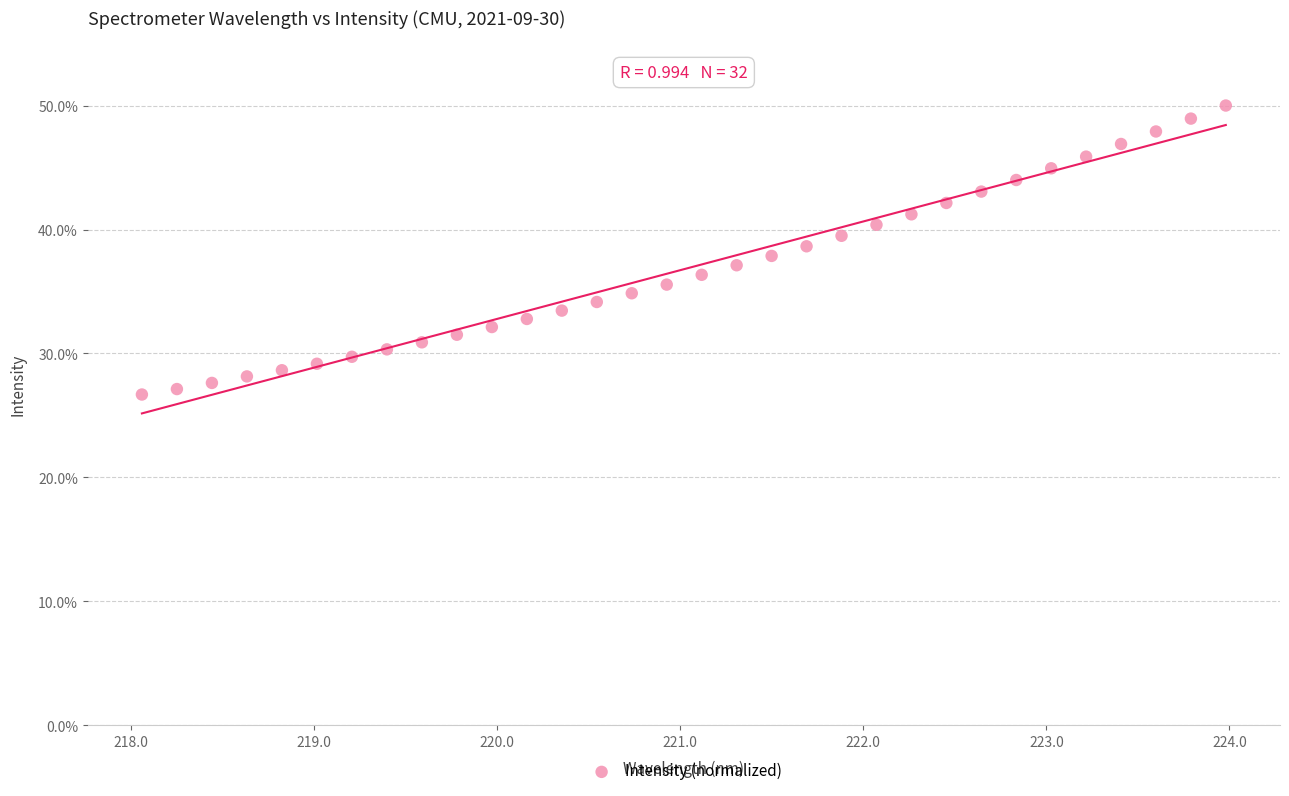

What is the range of X values (max minus min)?

5.9